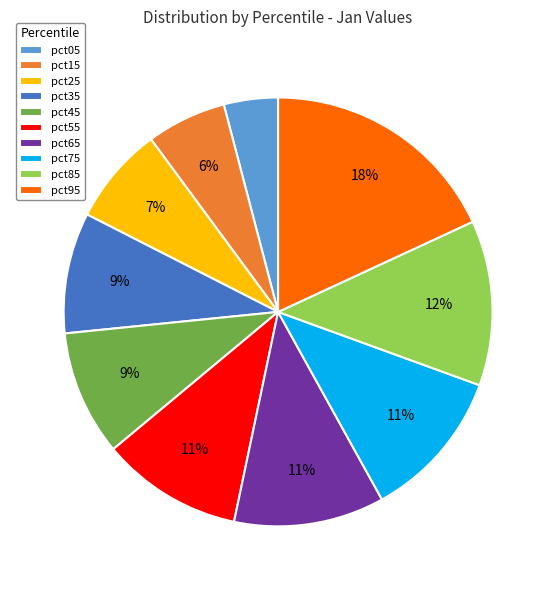

To the nearest percent, what is the average slice percentage?

10%